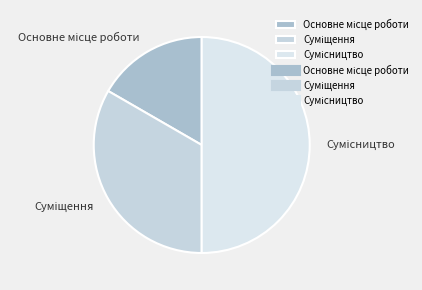

Which has a higher value, Суміщення or Сумісництво?

Сумісництво